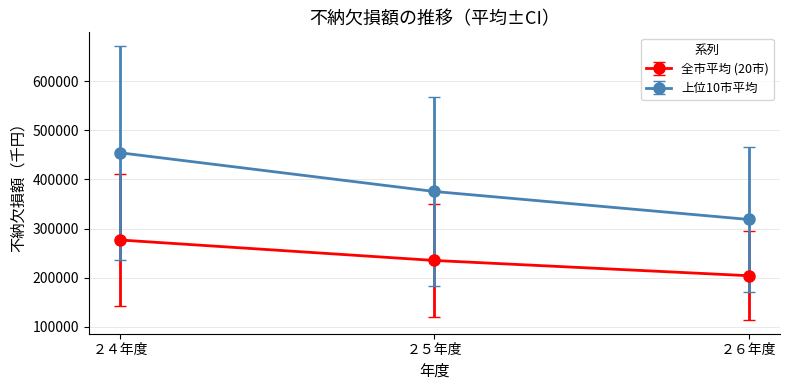

Reading left to right, extract all data points from this chart.

全市平均 (20市): ２４年度=276676.0	２５年度=234996.3	２６年度=203975.6
上位10市平均: ２４年度=454200.1	２５年度=375411.3	２６年度=318494.2